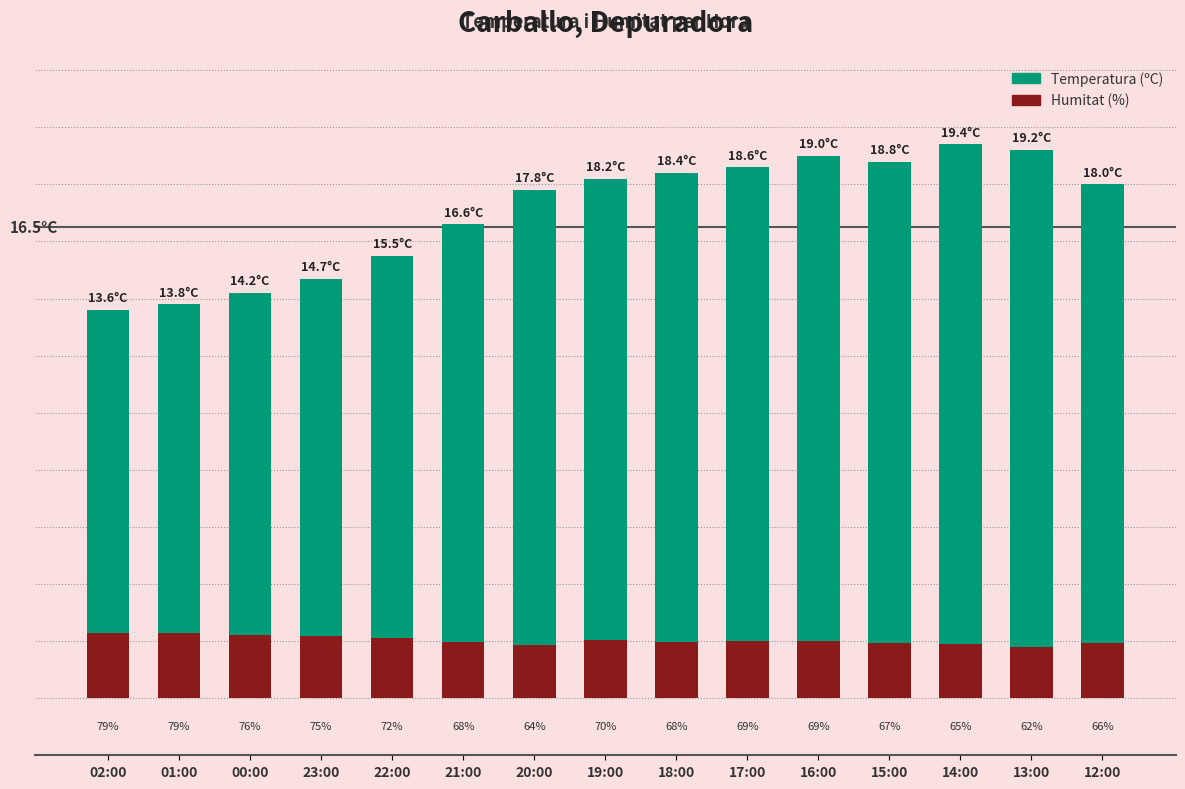

What position from the left is 18:00?

9